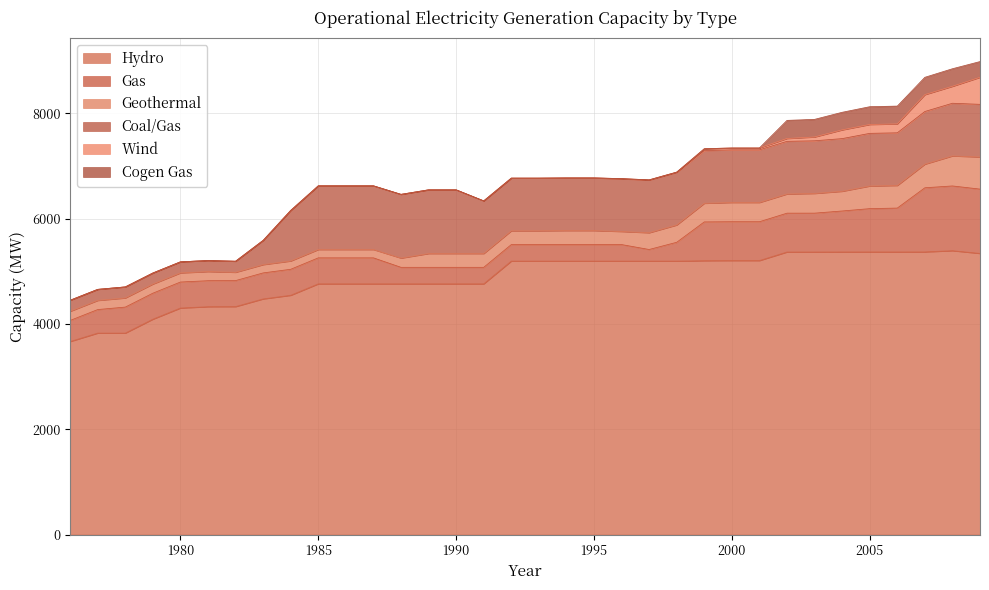

What is the average value of the Coal/Gas series?

857.4